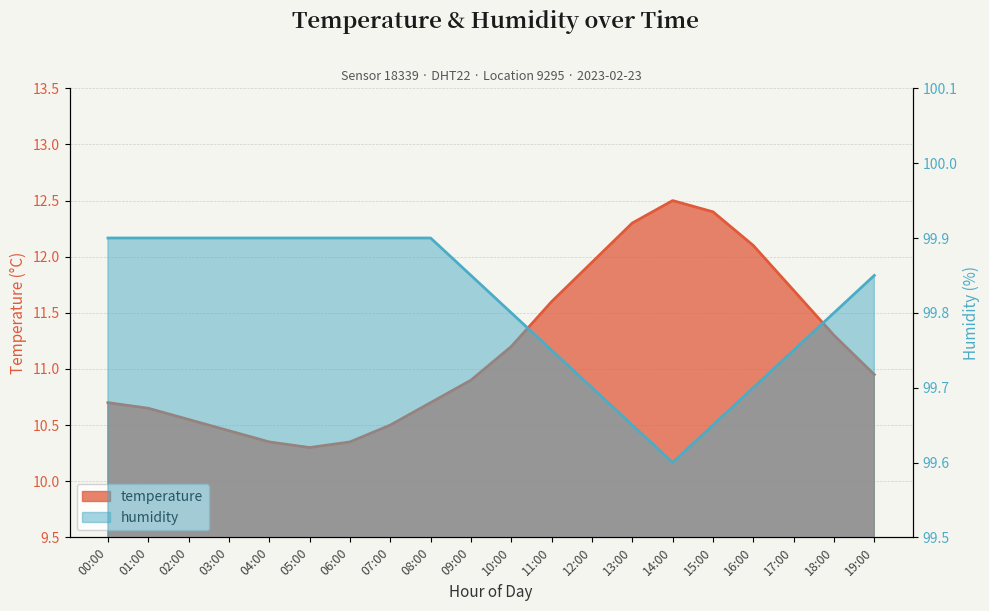

List the series in order of their overall mean, highest first.

humidity, temperature